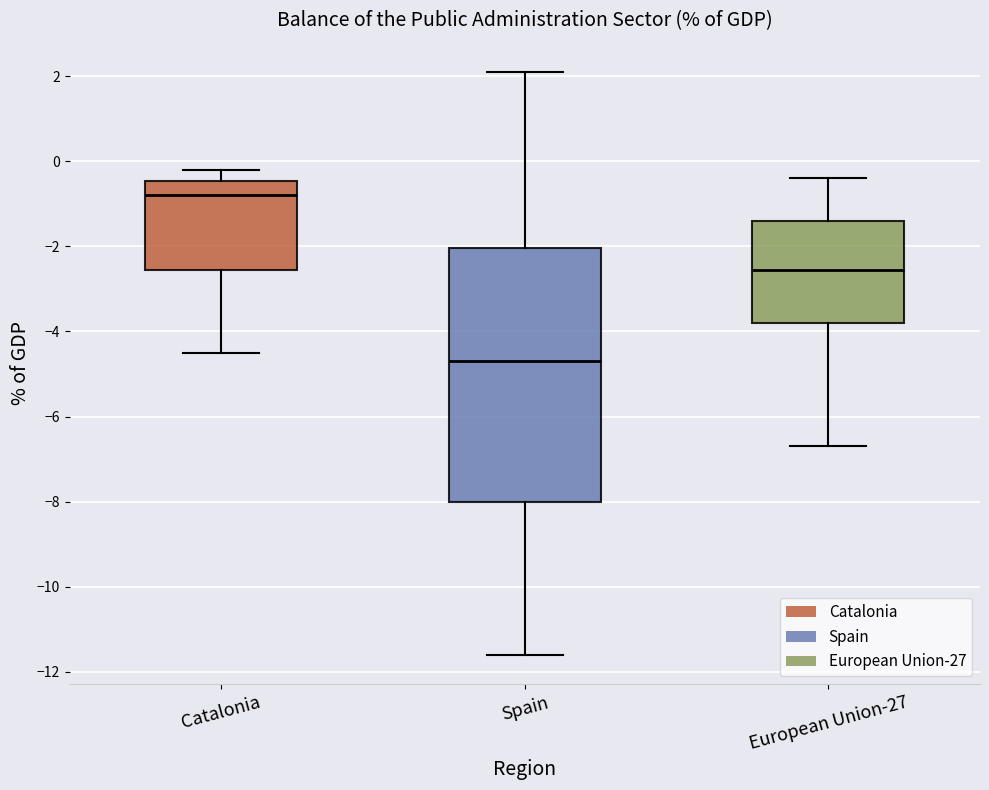

Reading left to right, read every box against the y-axis: the position of its median line, the range the box covers, and the ends of its whiskers. The values are not printed on the chart, so give them approximately, as read against the axis.

Catalonia: median -0.8, box -2.6 to -0.4, whiskers -4.4 to -0.2
Spain: median -4.6, box -8.0 to -2.0, whiskers -11.6 to 2.2
European Union-27: median -2.6, box -3.8 to -1.4, whiskers -6.6 to -0.4